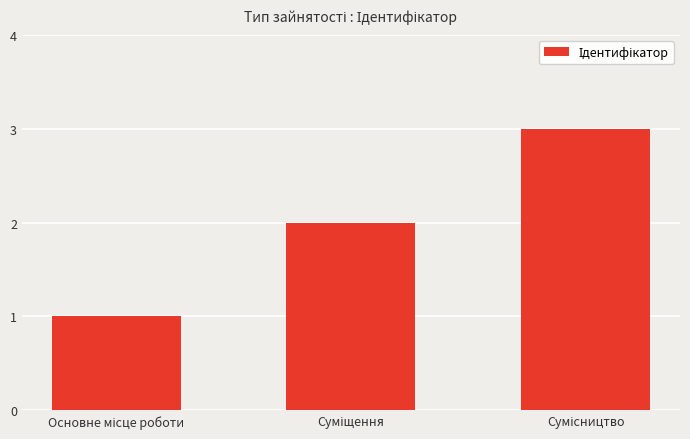

Are the bars grouped side by side (vs. stacked)?

No